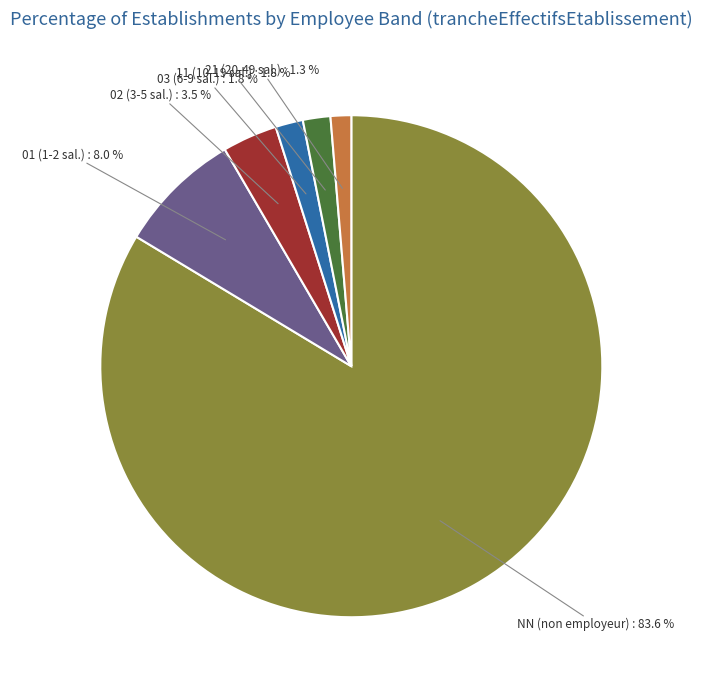

Is there any slice that represents more than half of the pie?

Yes